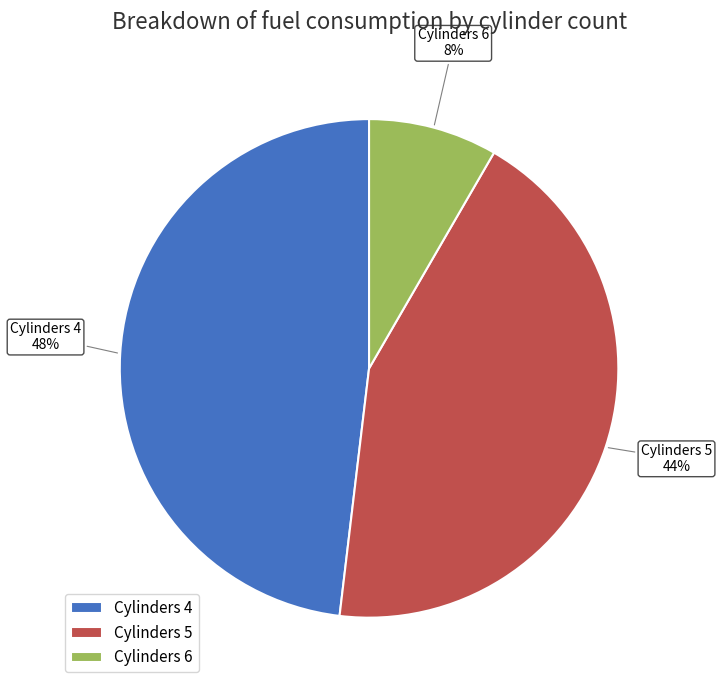

To the nearest percent, what is the average slice percentage?

33%